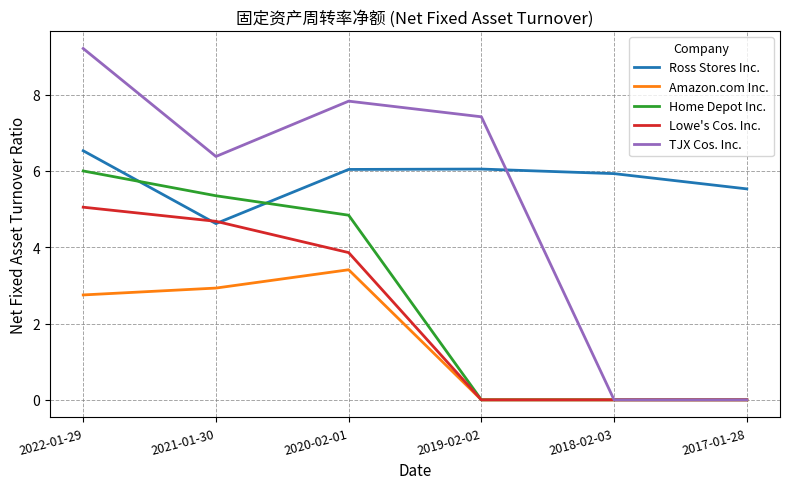

At which category does TJX Cos. Inc. reach its first local peak?

2020-02-01